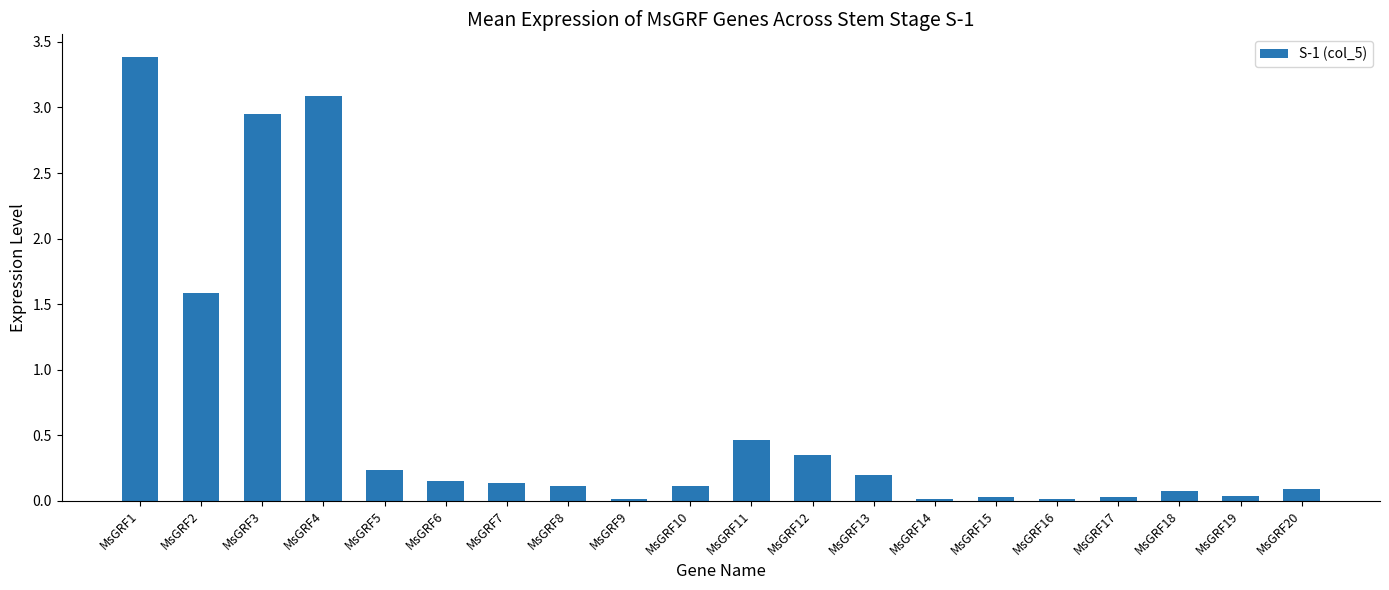

Between MsGRF1 and MsGRF2, which is larger?

MsGRF1